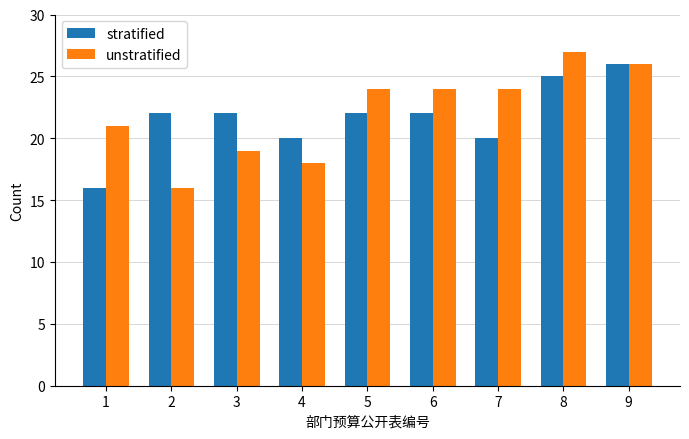

What is the value of the stratified bar at the 6th from the left?

22